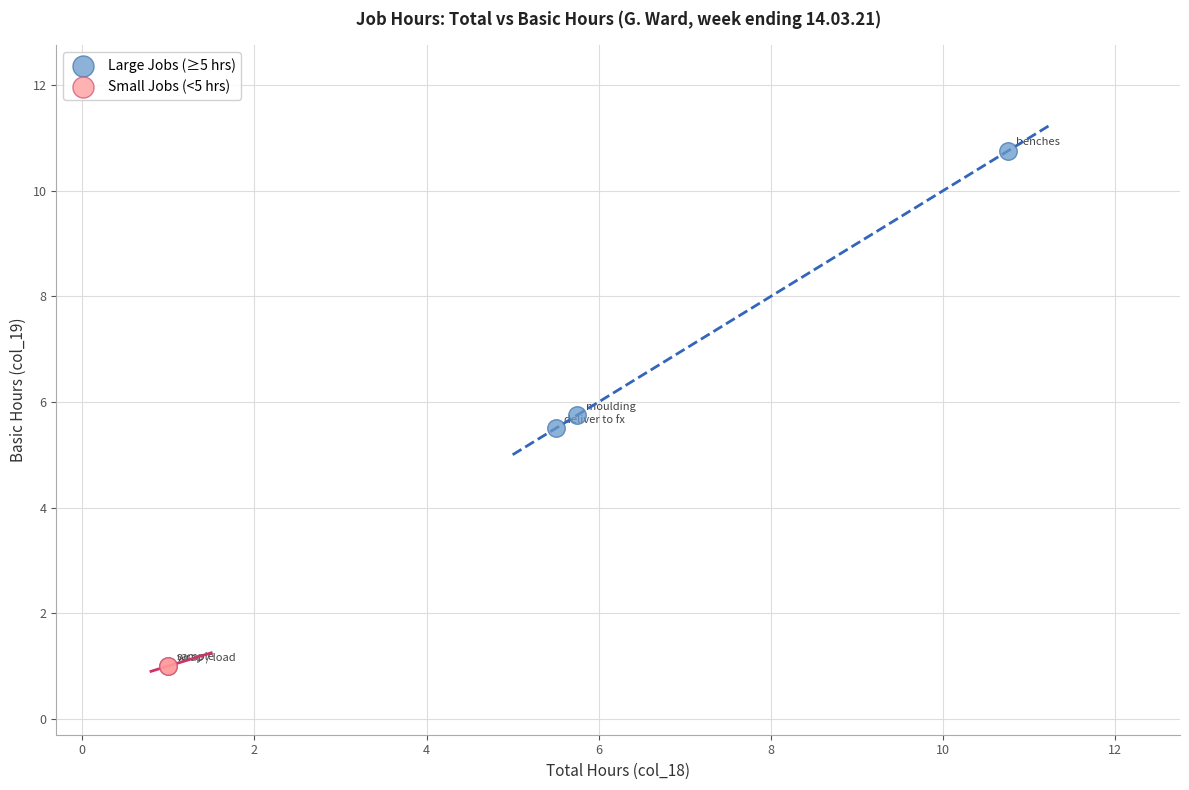

What are all the series names shown in the legend?

Large Jobs (≥5 hrs), Small Jobs (<5 hrs)